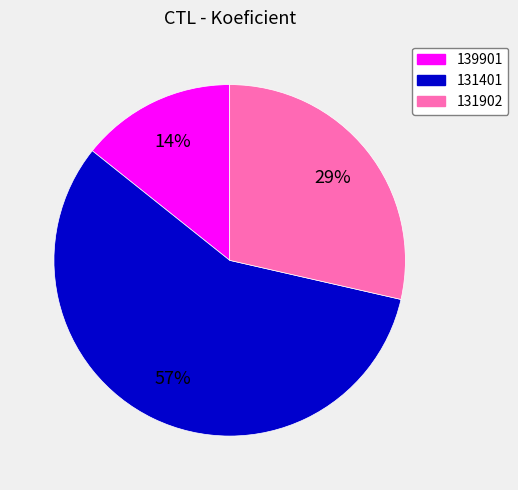

Count the number of slices in the pie.

3